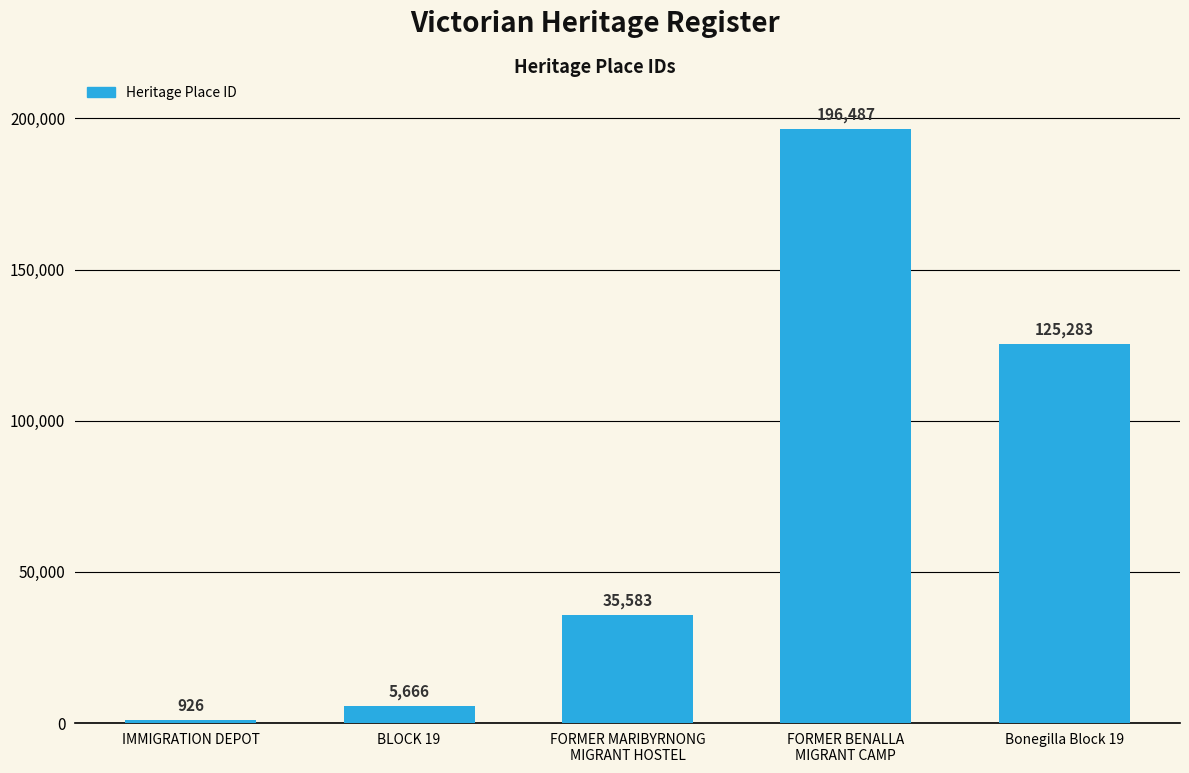

How many series are shown in this chart?

1